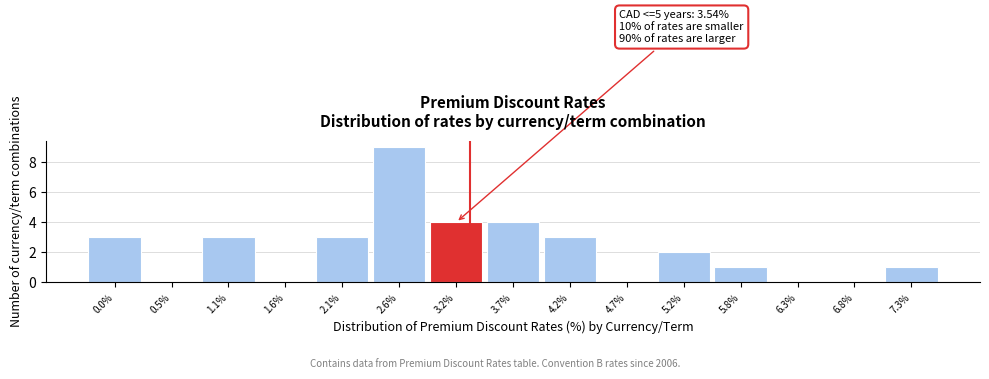

Reading right to left, extract all data points from this chart.

7.3%=1	6.8%=0	6.3%=0	5.8%=1	5.2%=2	4.7%=0	4.2%=3	3.7%=4	3.2%=4	2.6%=9	2.1%=3	1.6%=0	1.1%=3	0.5%=0	0.0%=3